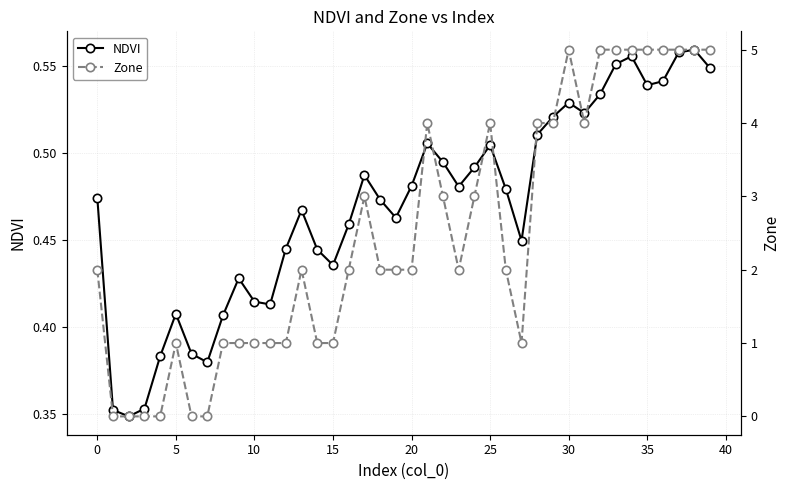

Reading right to left, transcribe all the data shown in this chart.

NDVI: 0.5	0.6	0.6	0.5	0.5	0.6	0.6	0.5	0.5	0.5	0.5	0.5	0.4	0.5	0.5	0.5	0.5	0.5	0.5	0.5	0.5	0.5	0.5	0.5	0.4	0.4	0.5	0.4	0.4	0.4	0.4	0.4	0.4	0.4	0.4	0.4	0.4	0.3	0.4	0.5
Zone: 5.0	5.0	5.0	5.0	5.0	5.0	5.0	5.0	4.0	5.0	4.0	4.0	1.0	2.0	4.0	3.0	2.0	3.0	4.0	2.0	2.0	2.0	3.0	2.0	1.0	1.0	2.0	1.0	1.0	1.0	1.0	1.0	0.0	0.0	1.0	0.0	0.0	0.0	0.0	2.0